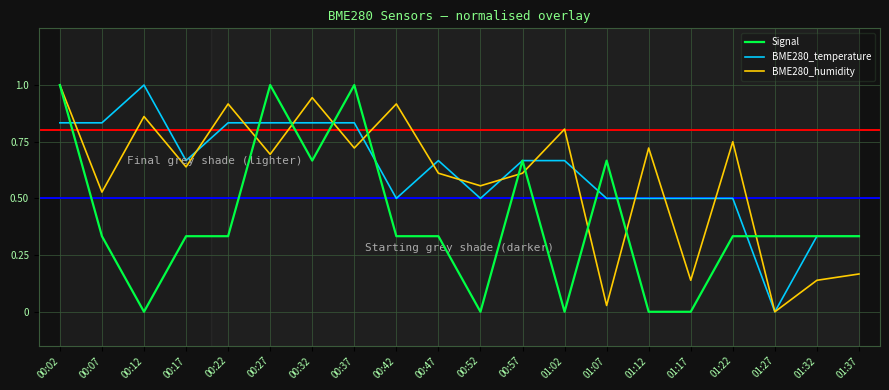

True or false: BME280_temperature has a value of 0.8 at 00:27.

True